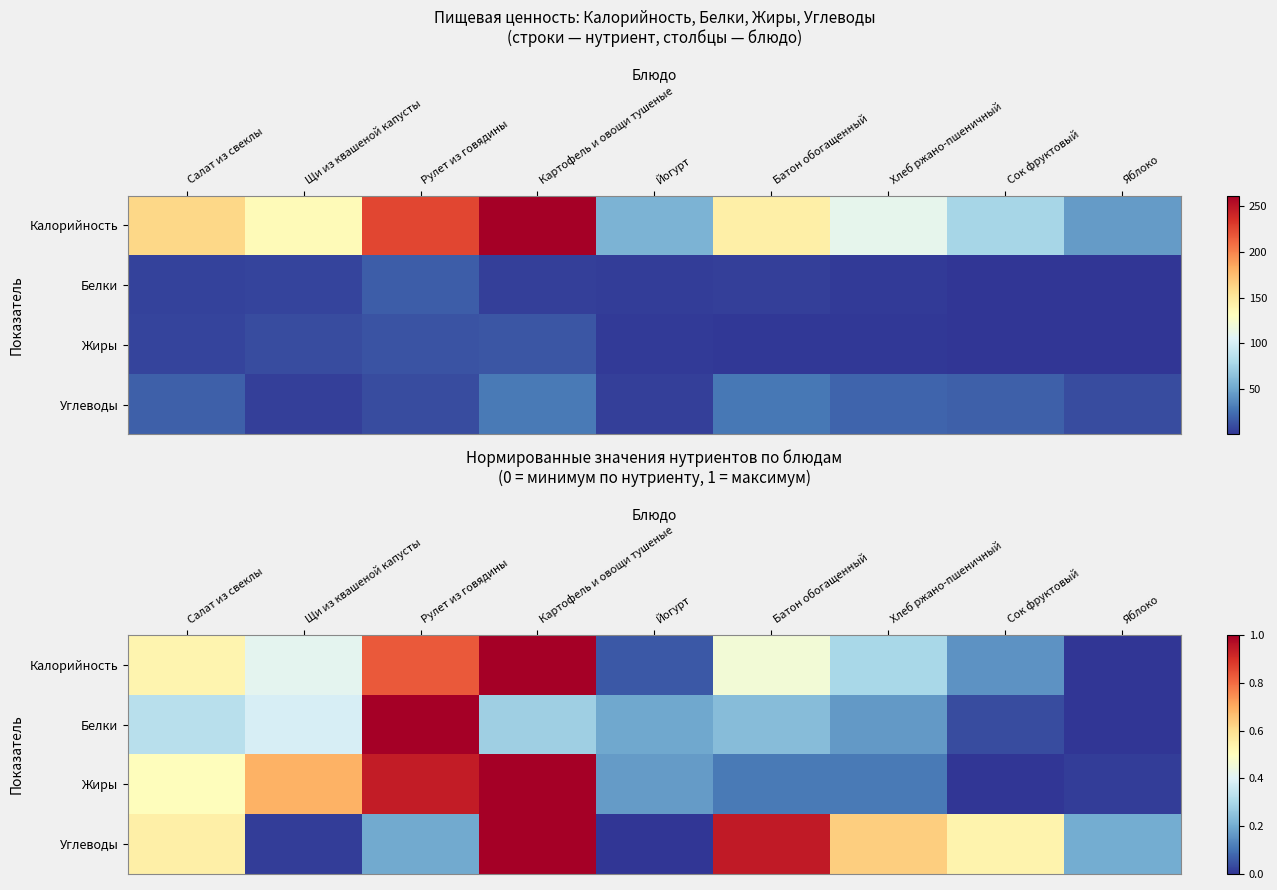

Rank the series at Картофель и овощи тушеные from highest to lowest value.

Калорийность, Жиры, Углеводы, Белки